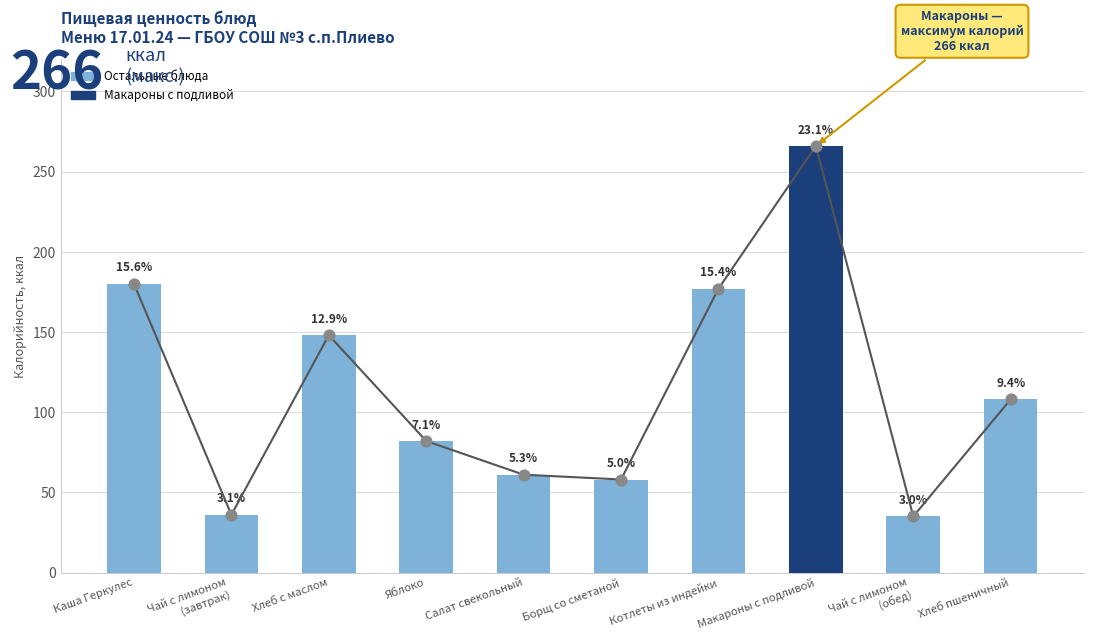

What is the change in value from Борщ со сметаной to Чай с лимоном
(обед)?

-23